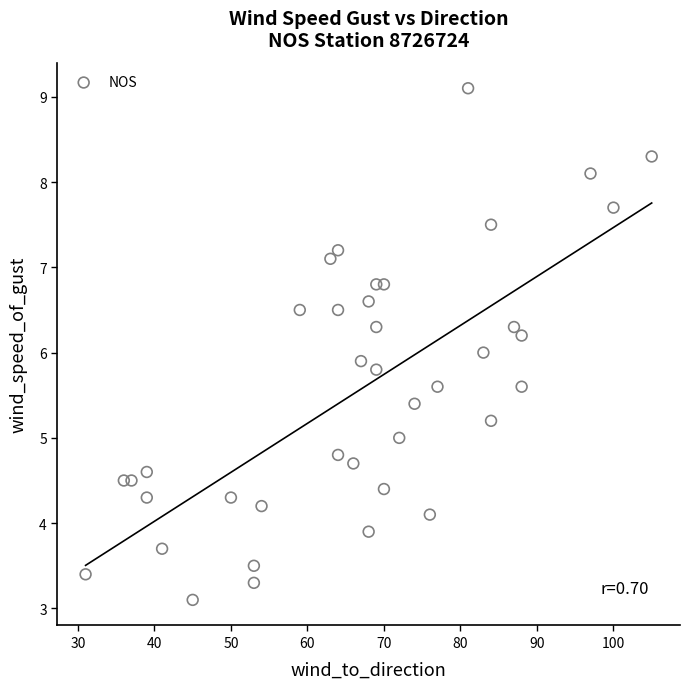

What is the range of X values (max minus min)?

74.0